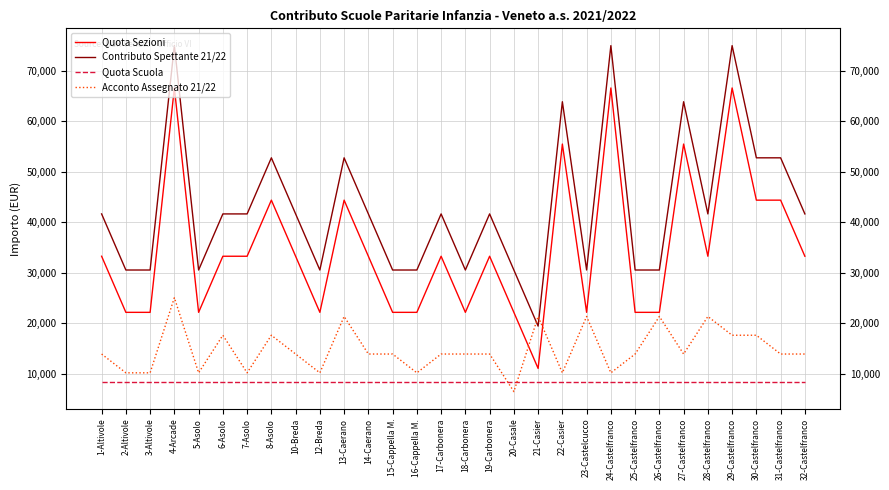

What is the difference between the maximum and minimum values in the Quota Sezioni series?

55488.1